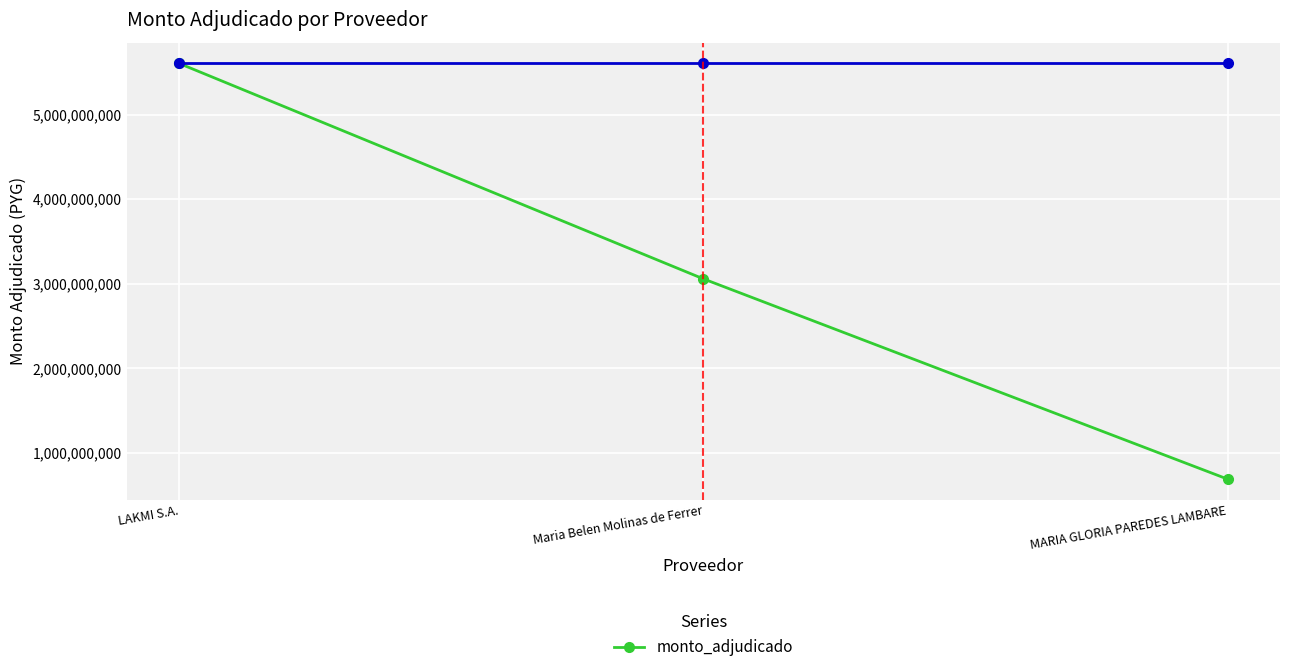

Is it true that the value at LAKMI S.A. is 5603434196?

True